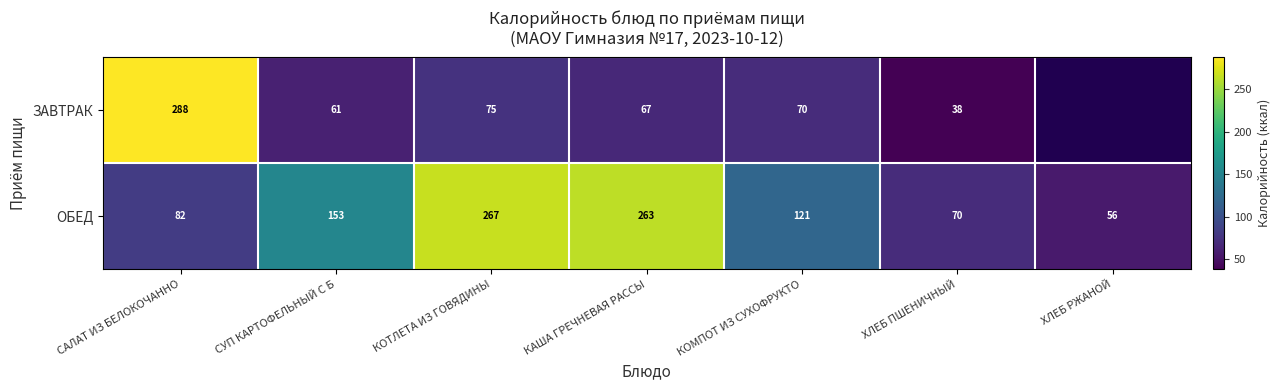

What is the maximum value for ОБЕД?

267